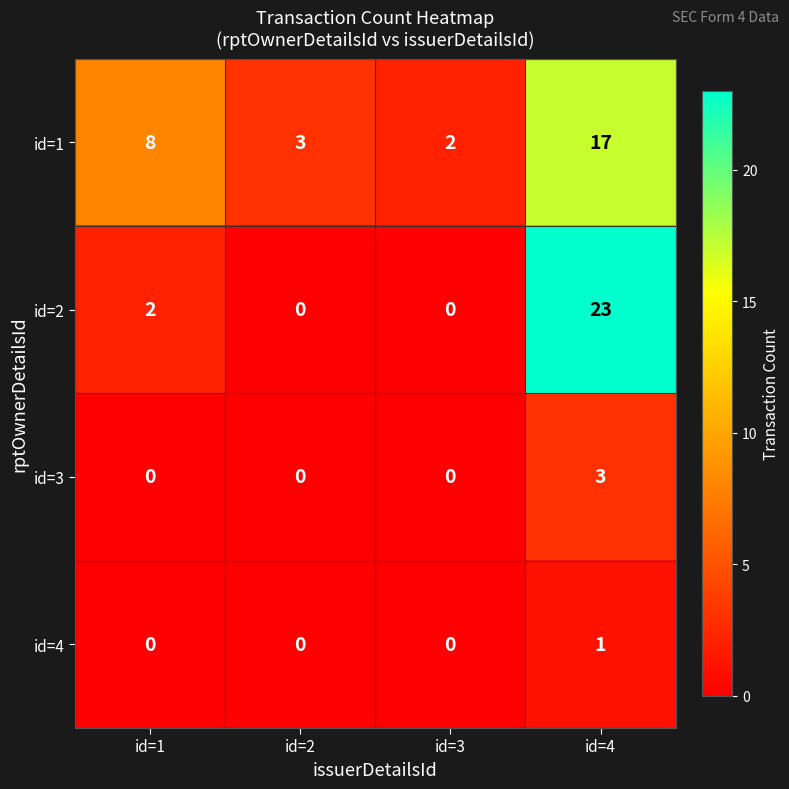

How many data points in id=3 are above 0?

1